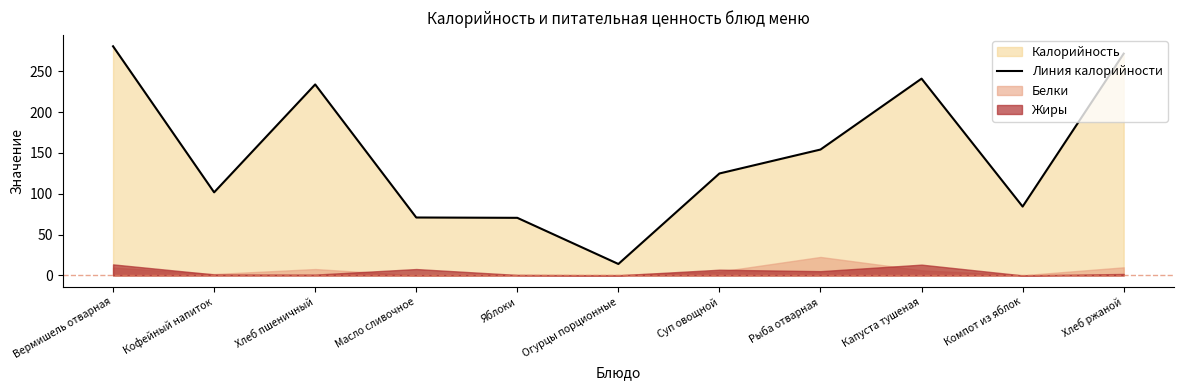

List the labels in order of value, smallest first.

Огурцы порционные, Яблоки, Масло сливочное, Компот из яблок, Кофейный напиток, Суп овощной, Рыба отварная, Хлеб пшеничный, Капуста тушеная, Хлеб ржаной, Вермишель отварная